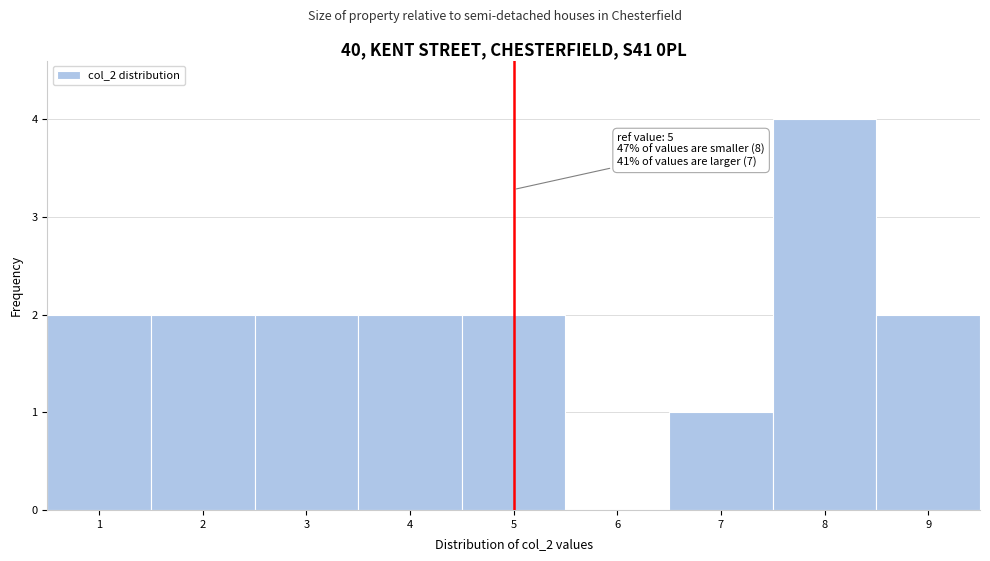

Which range on the x-axis has the tallest bar?

7.5 to 8.5